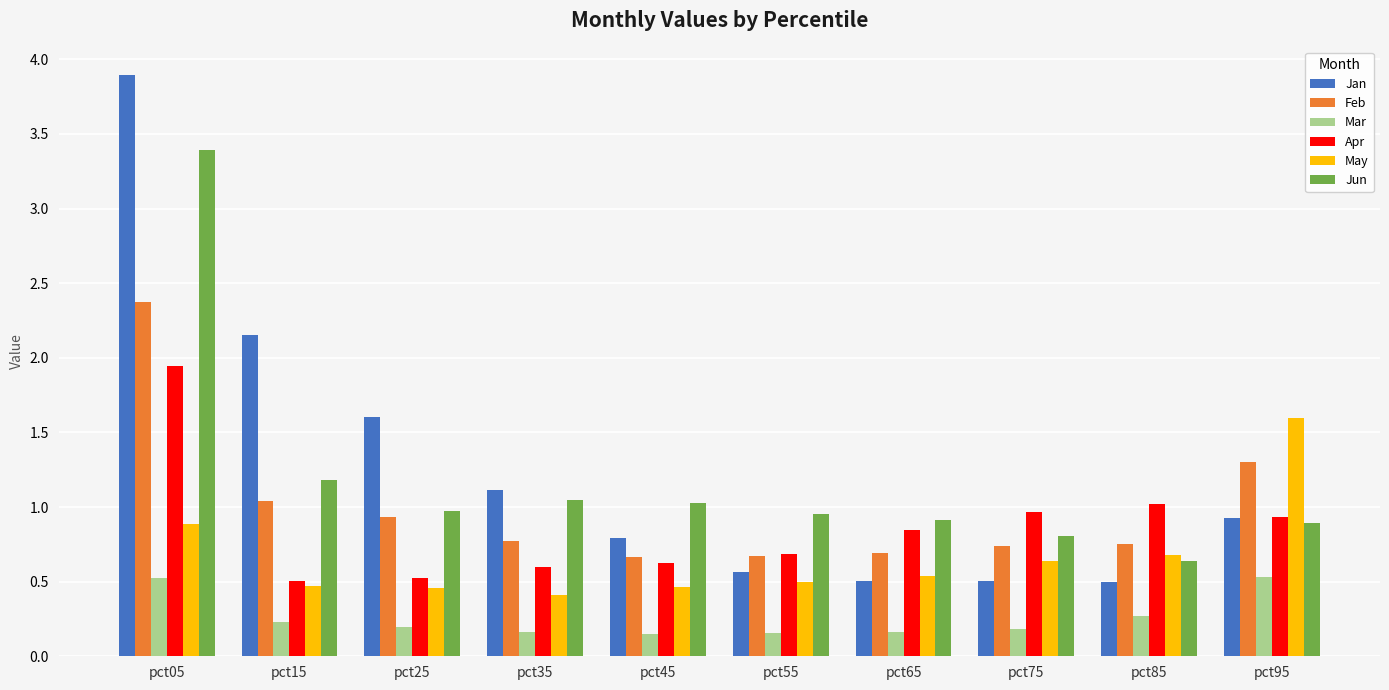

List the series in order of their peak value, highest first.

Jan, Jun, Feb, Apr, May, Mar